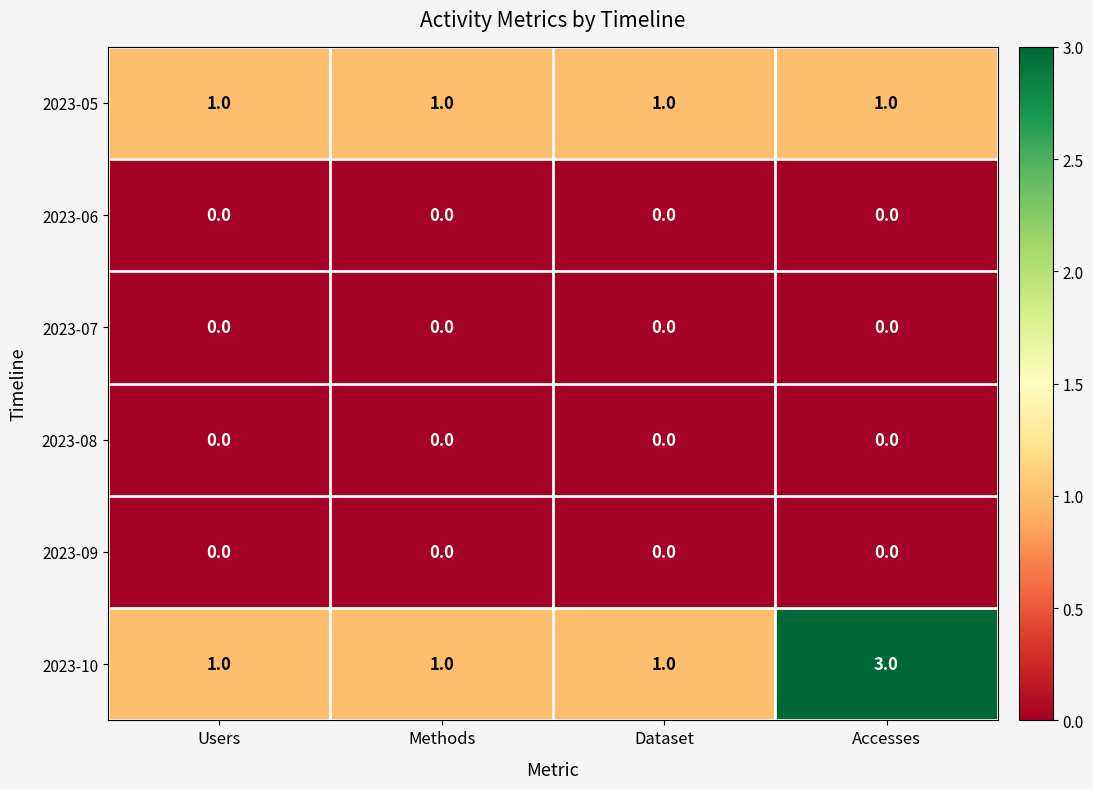

Reading right to left, list all the values displayed in this chart.

2023-05: 1	1	1	1
2023-06: 0	0	0	0
2023-07: 0	0	0	0
2023-08: 0	0	0	0
2023-09: 0	0	0	0
2023-10: 3	1	1	1